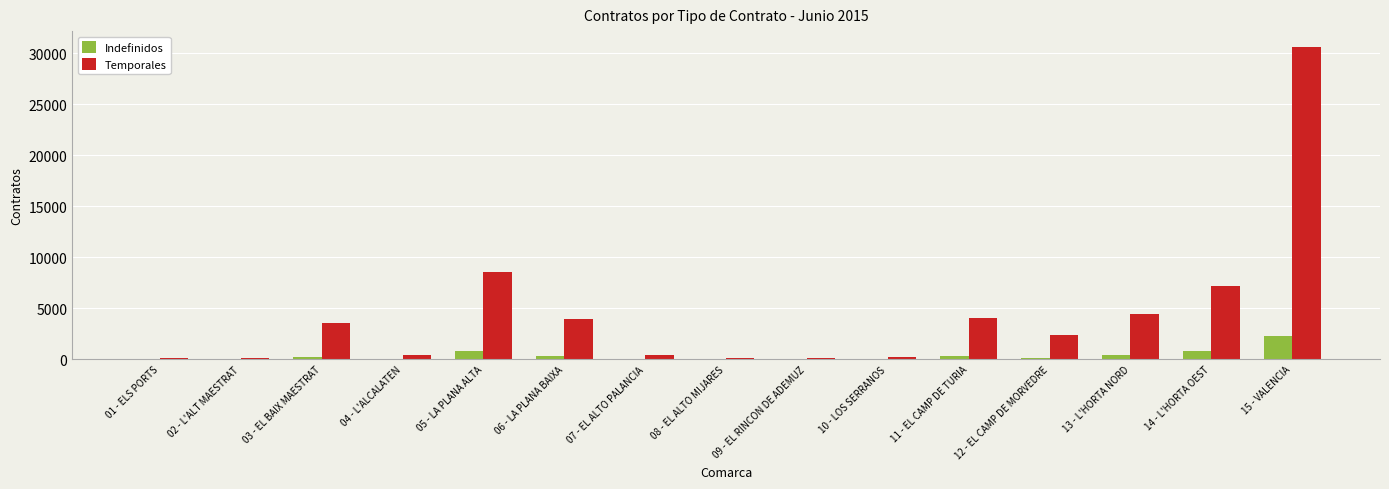

What is the difference between the Temporales values at 15 - VALENCIA and 01 - ELS PORTS?

30492